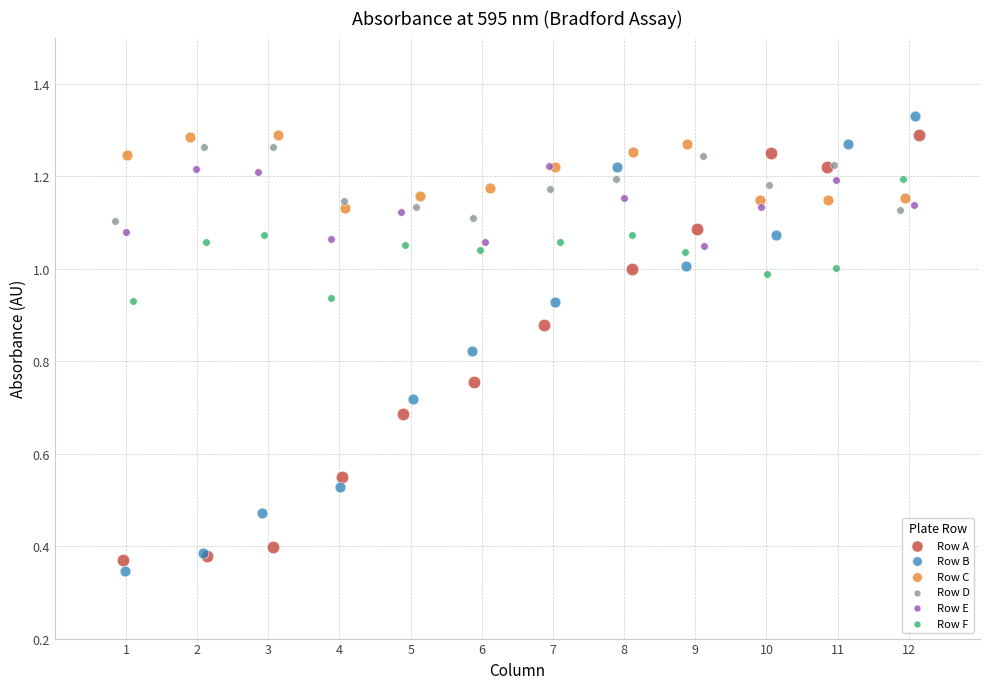

Which series has the widest spread of Y values?

Row B